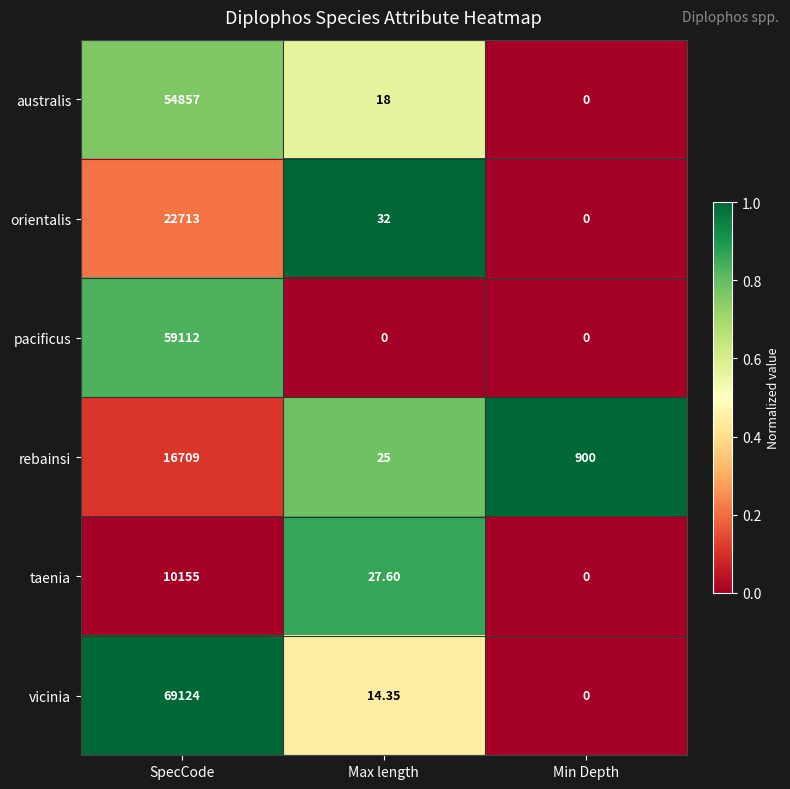

Which series has the largest total across all categories?

vicinia